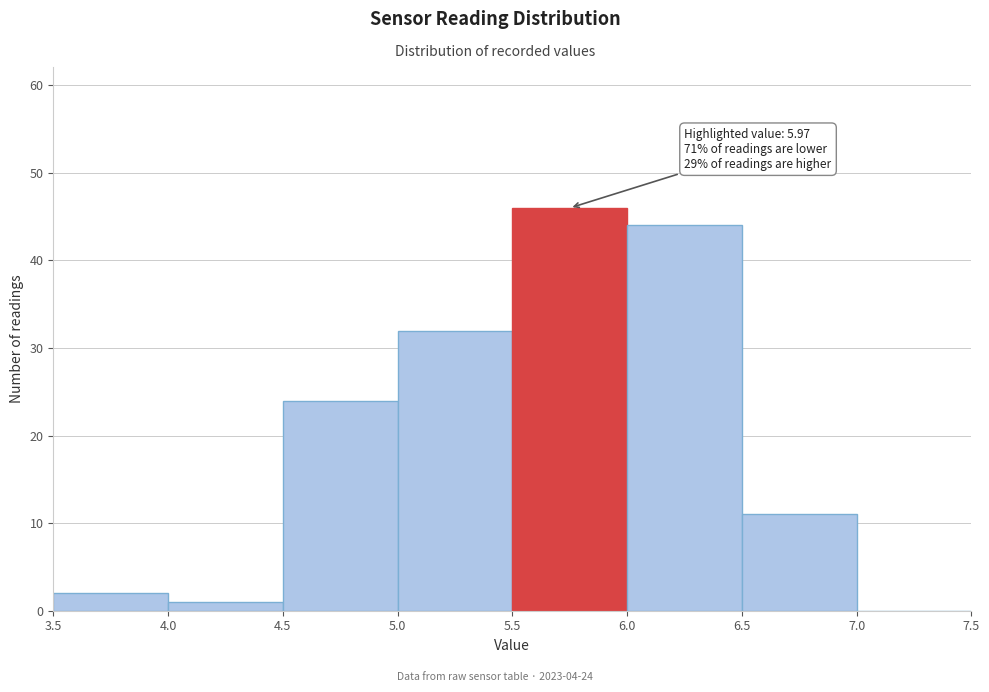

Over which range of the x-axis is the bar tallest?

5.5 to 6.0